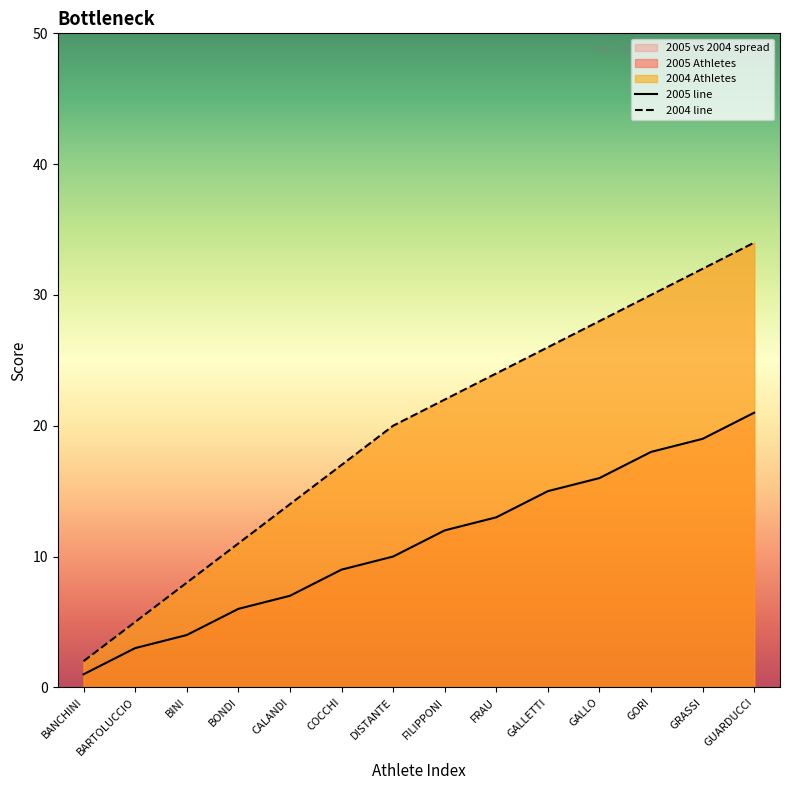

What is the total value across all series at GORI?

48